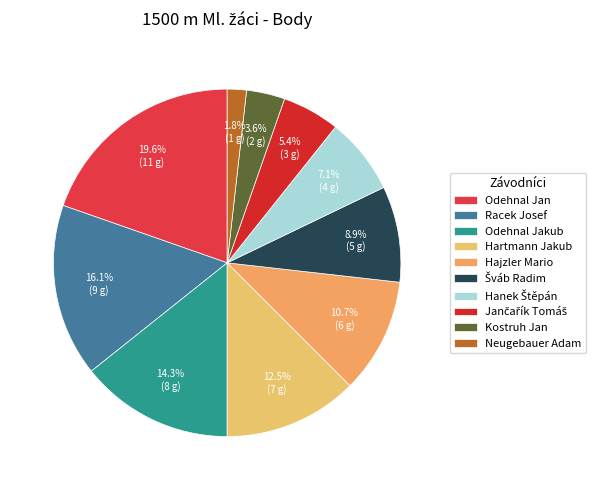

Combined, do Odehnal Jan and Jančařík Tomáš account for over 50%?

No